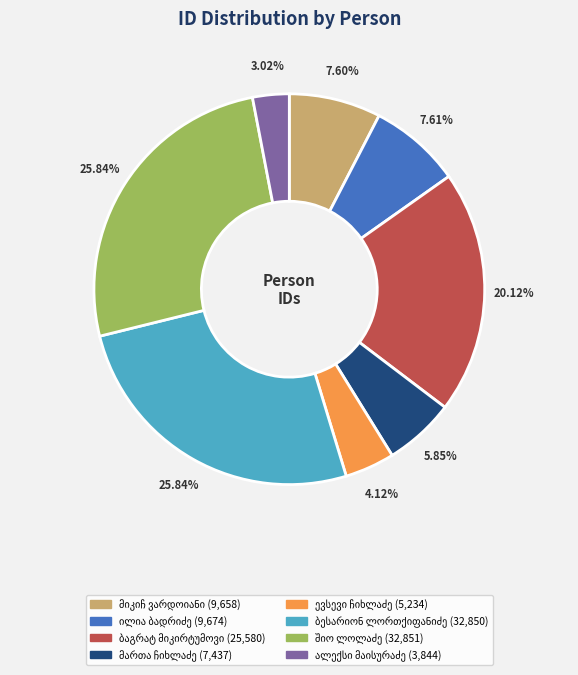

Is there a majority slice in this chart?

No